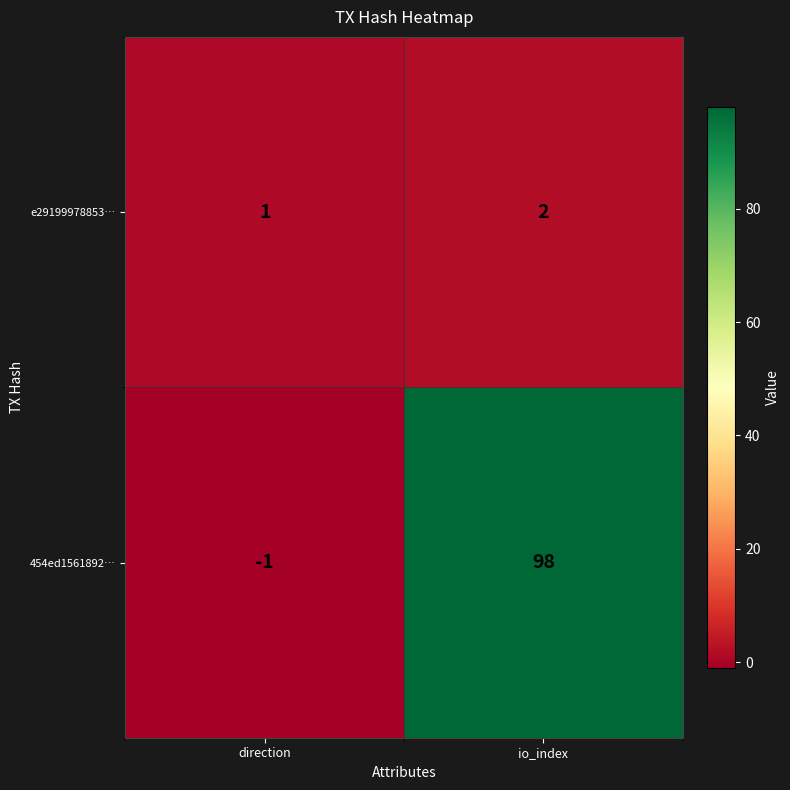

Rank the series by their maximum value, from highest to lowest.

454ed1561892…, e29199978853…